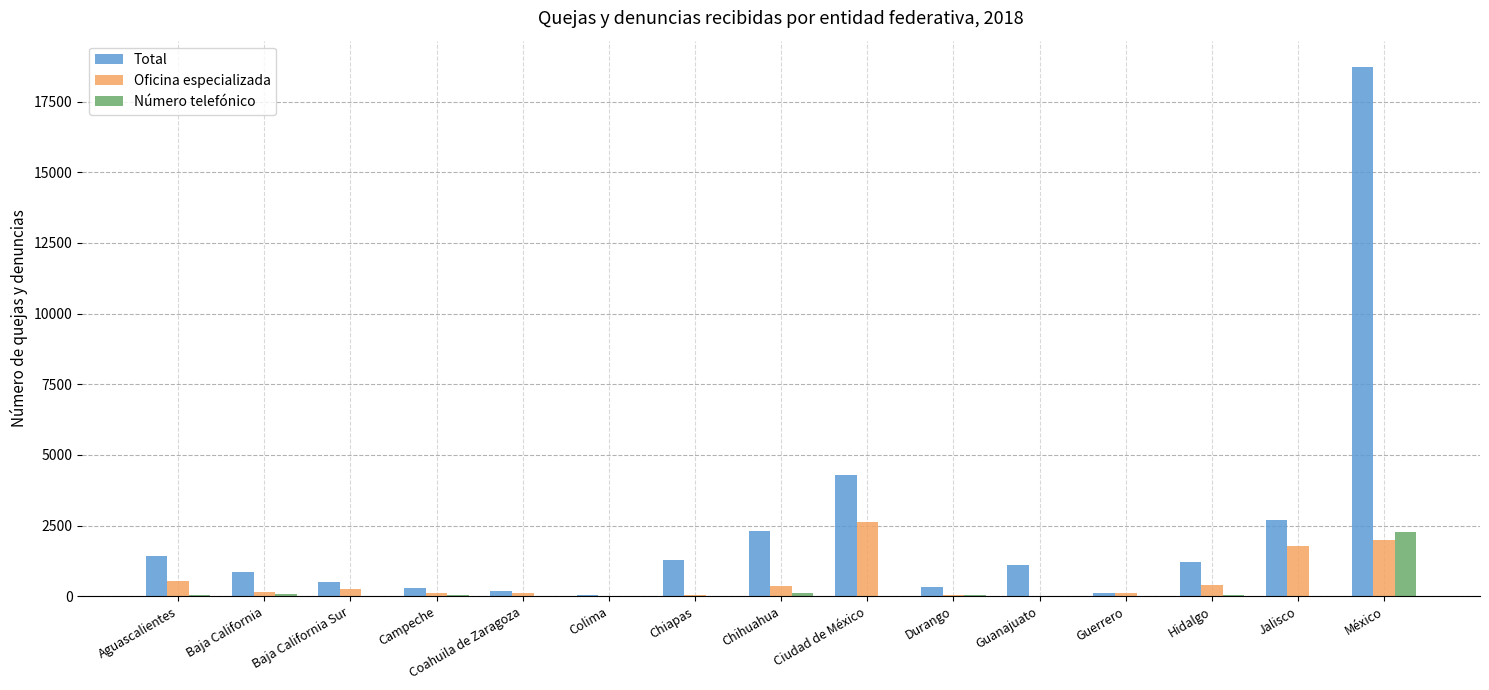

What is the maximum value shown in the chart?

18718